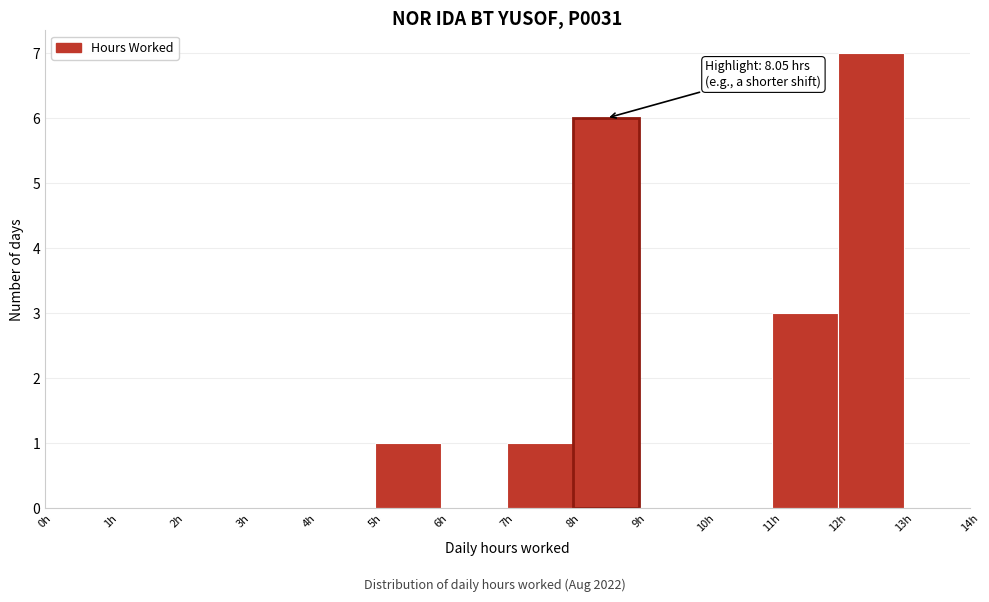

Which range on the x-axis has the tallest bar?

12 to 13